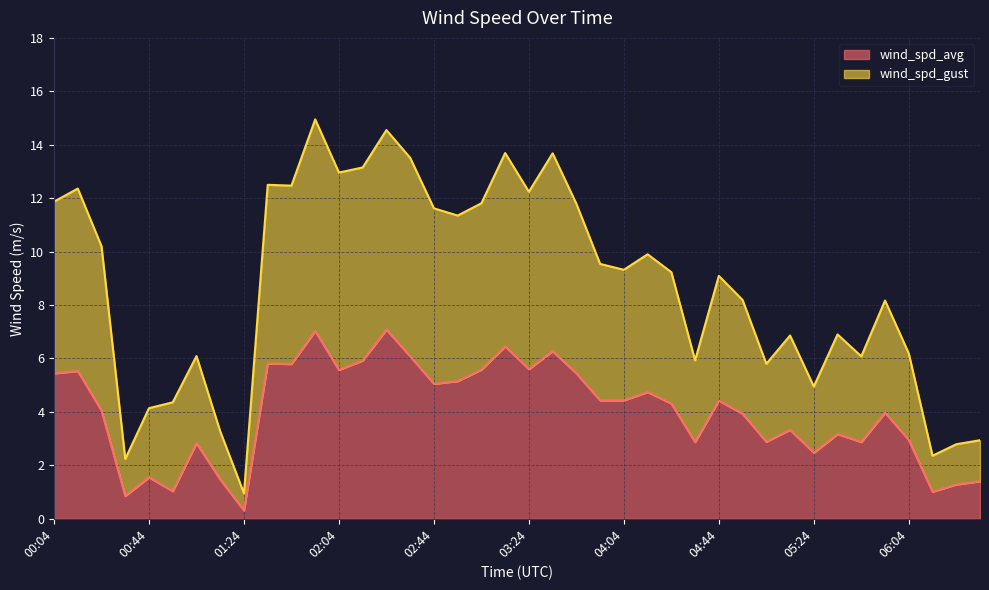

Which label corresponds to the largest value in the chart?

01:54